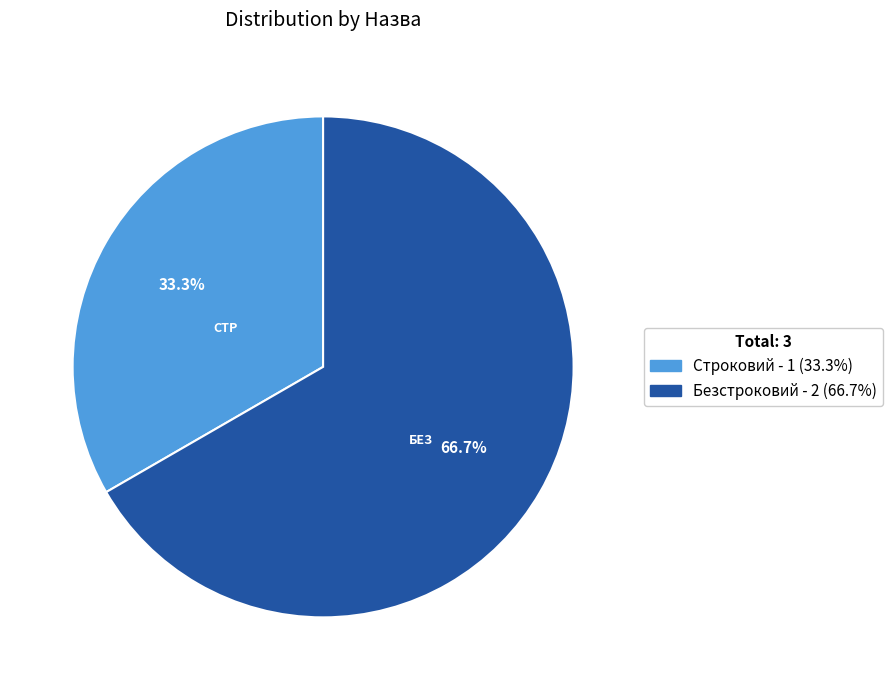

How many slices are in this pie chart?

2